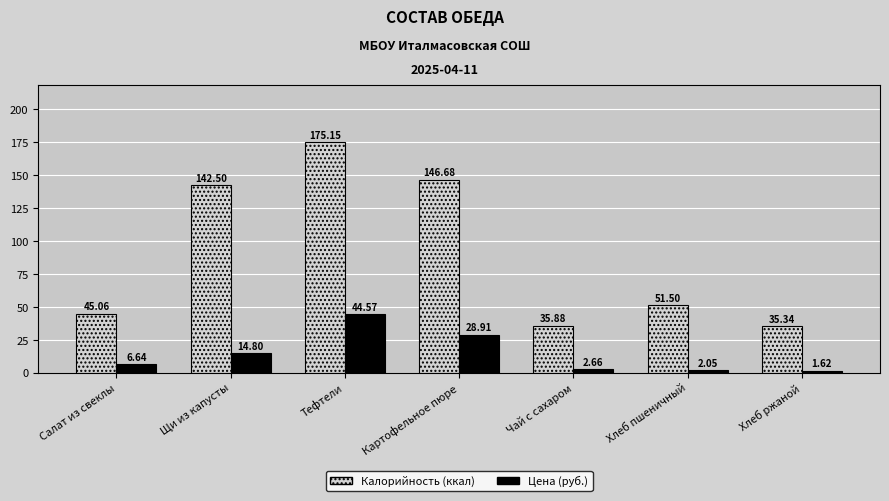

At which category does the chart reach its peak across all series?

Тефтели